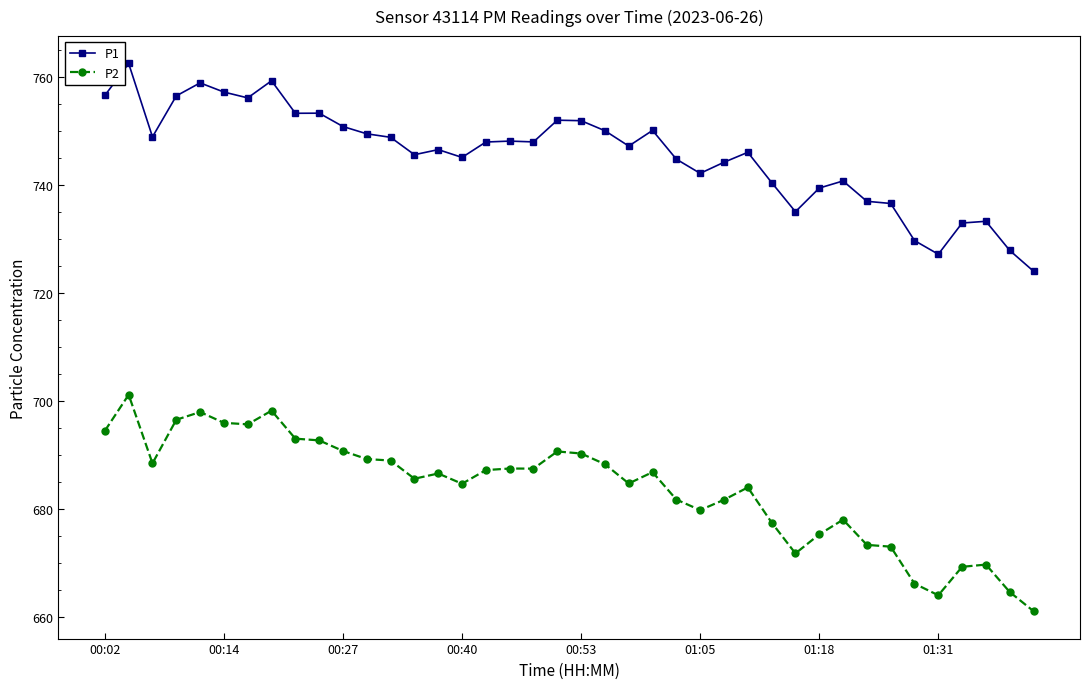

Which series has the largest range (max minus min)?

P2